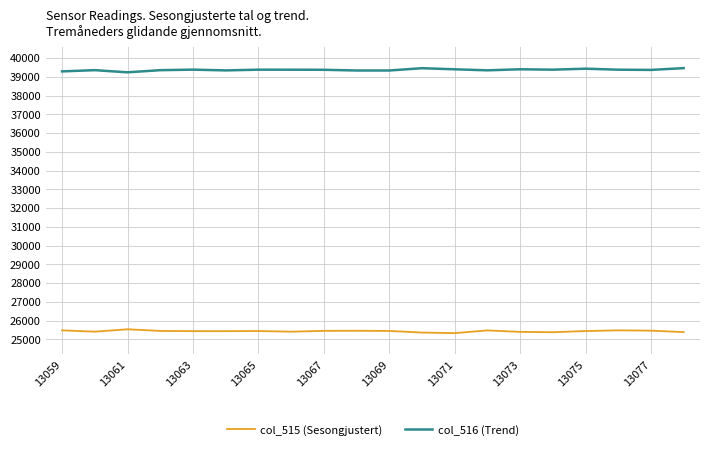

Which series has the largest total across all categories?

col_516 (Trend)